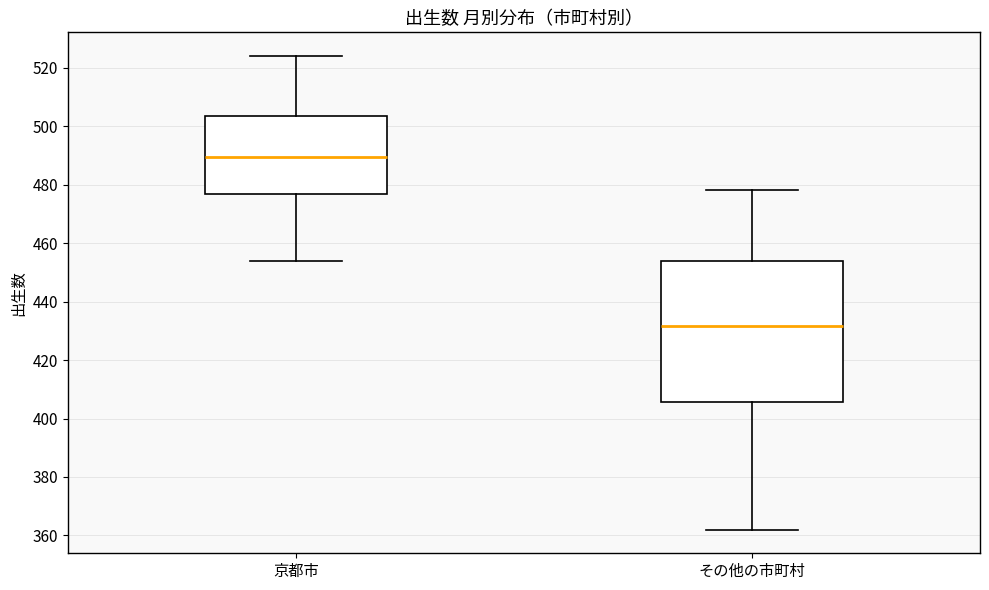

Which box has the lowest median line?

その他の市町村